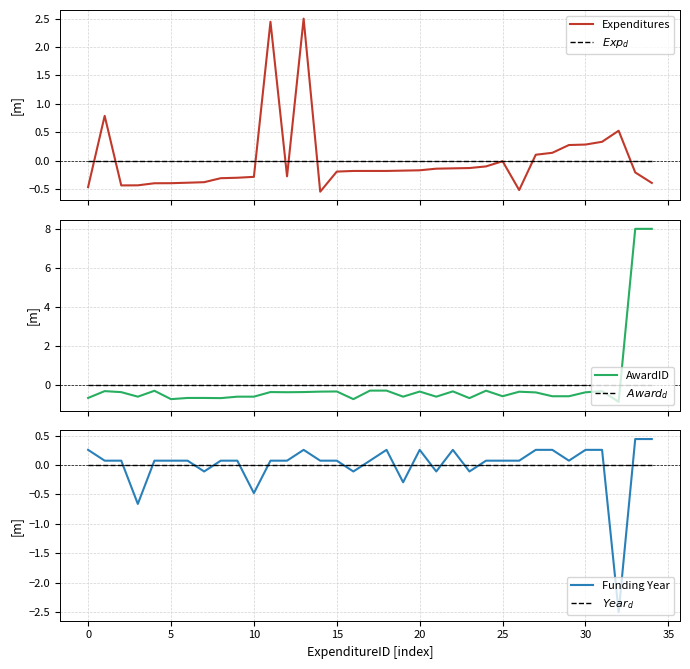

What is the minimum value for Funding Year?

-2.5